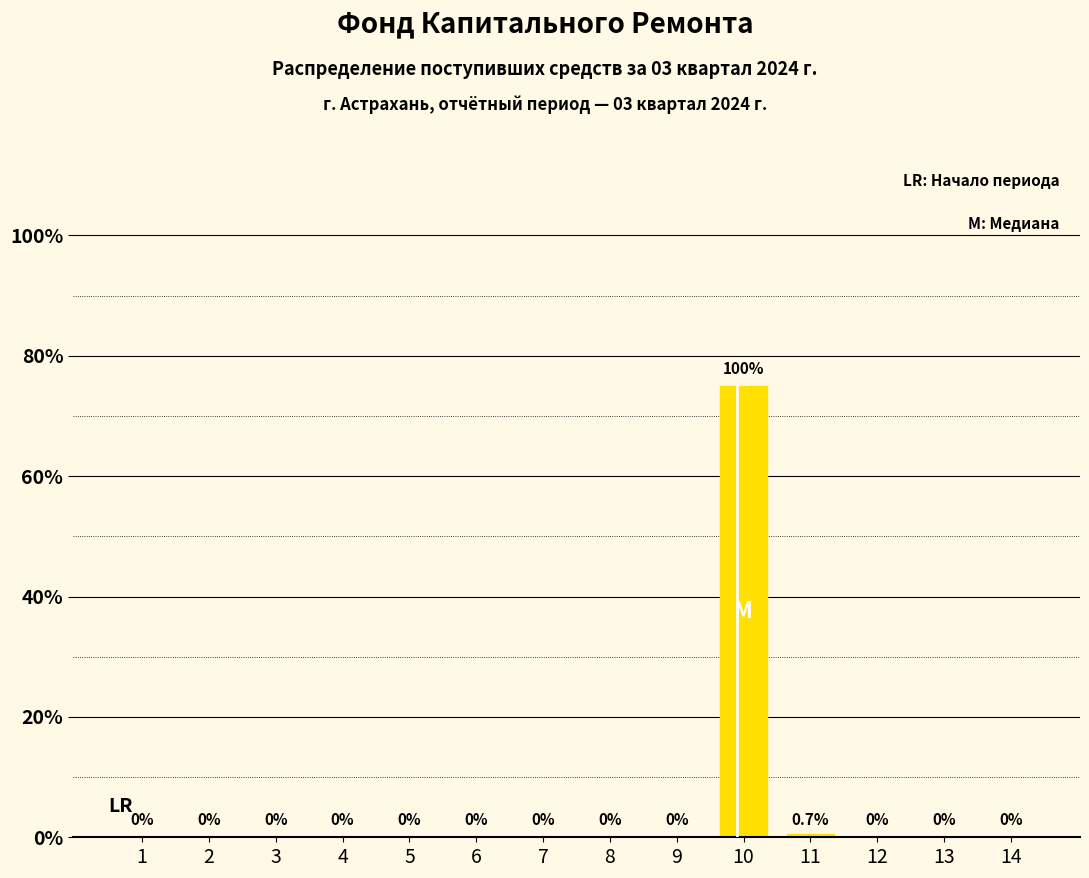

The value at 9 is 0.0. True or false?

True